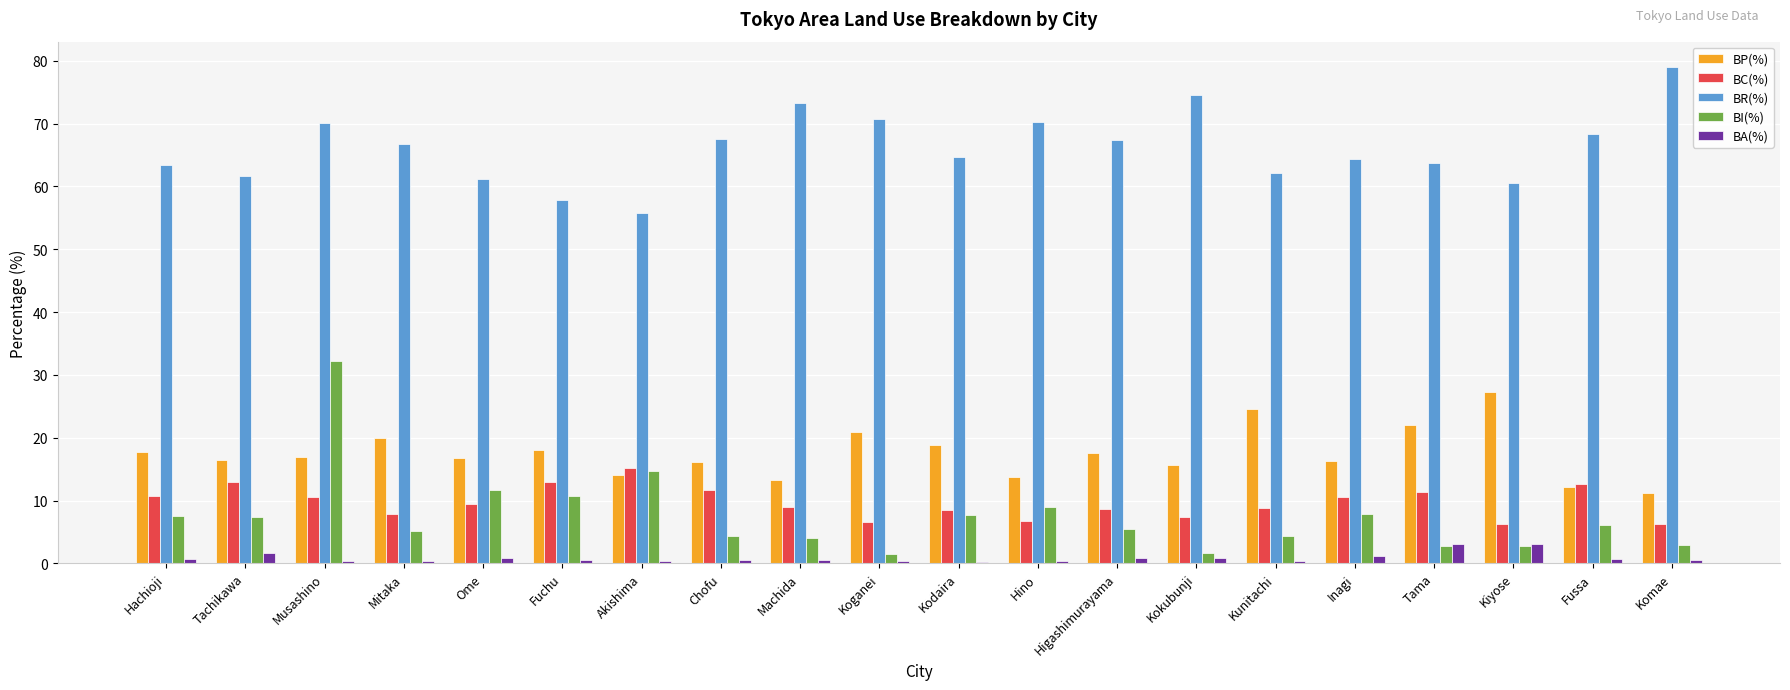

Is the value of BC(%) at Machida greater than the value of BI(%) at Akishima?

No